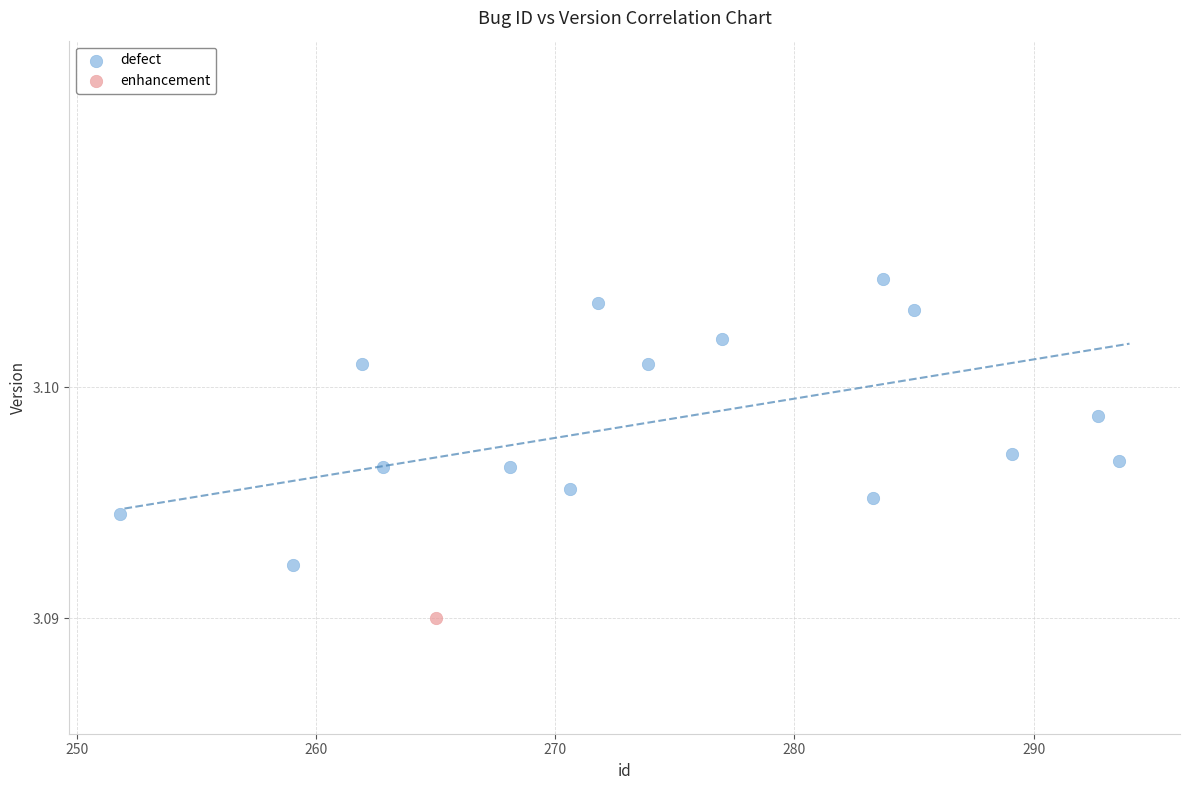

What are all the series names shown in the legend?

defect, enhancement